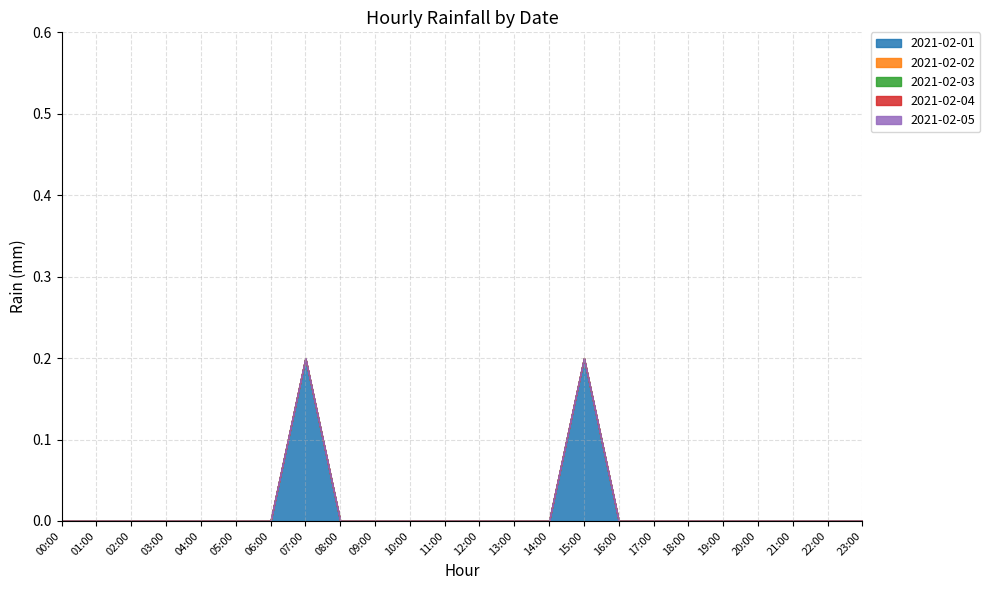

How many lines are shown in the chart?

5